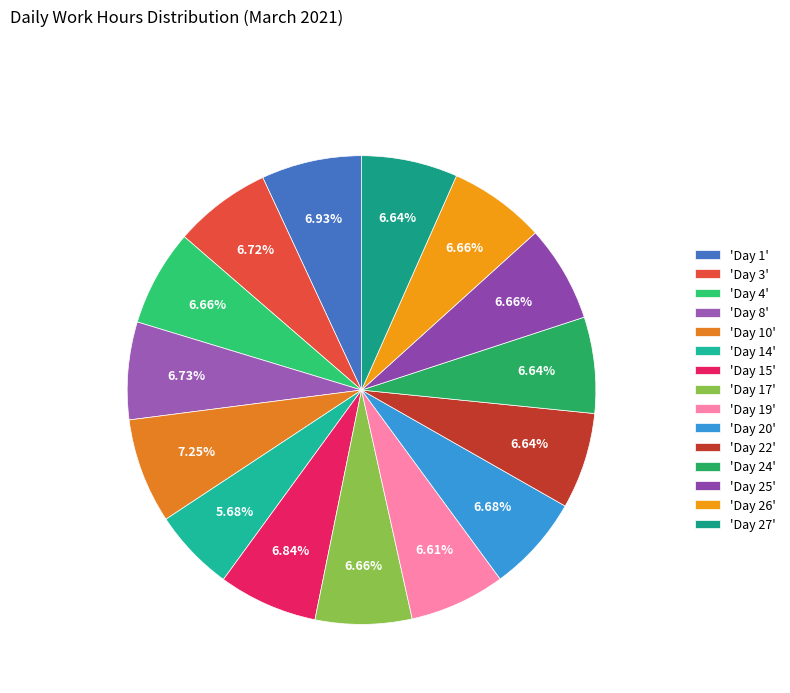

Rank the categories by value from lowest to highest.

Day 14, Day 19, Day 24, Day 22, Day 27, Day 4, Day 17, Day 26, Day 25, Day 20, Day 3, Day 8, Day 15, Day 1, Day 10